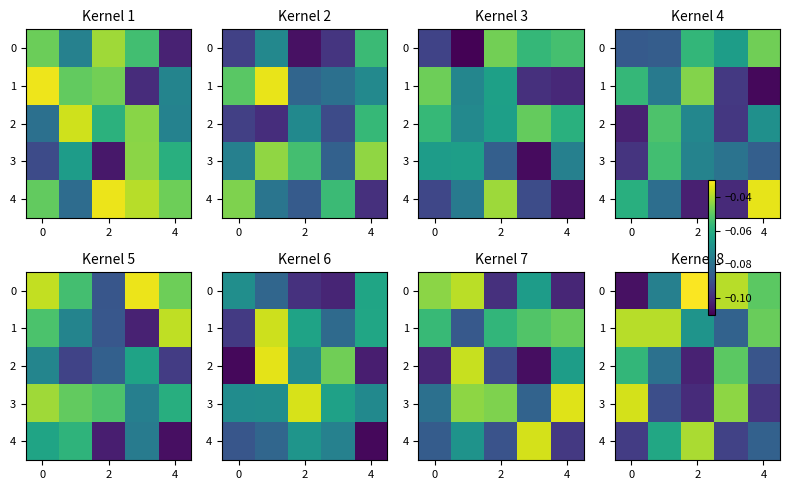

What is the difference between the maximum and minimum values in the row_3 series?

0.1